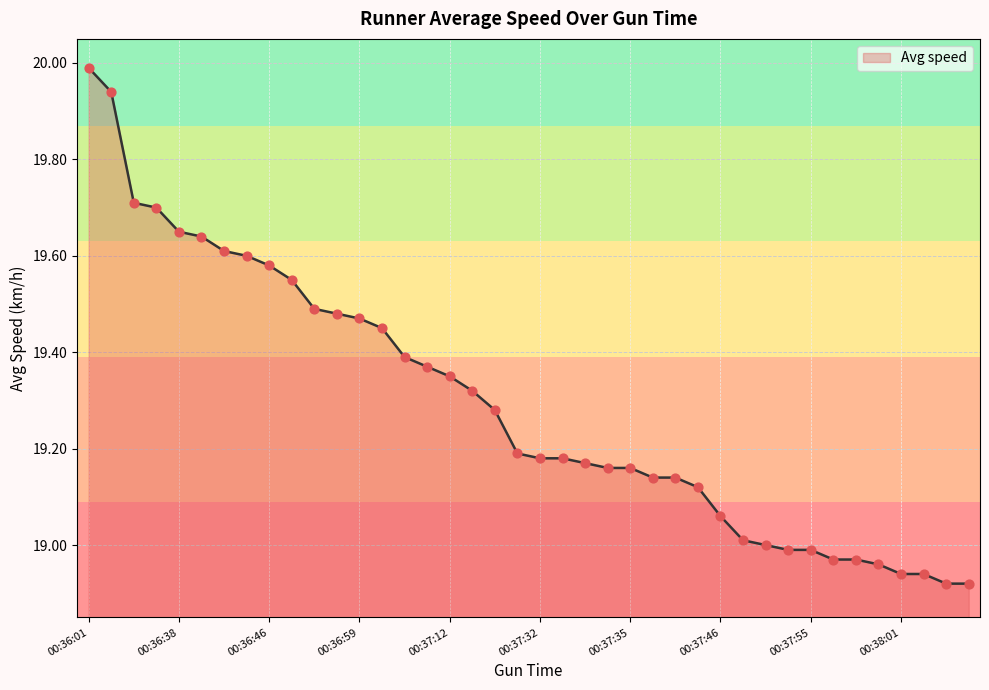

What is the maximum value shown in the chart?

20.0